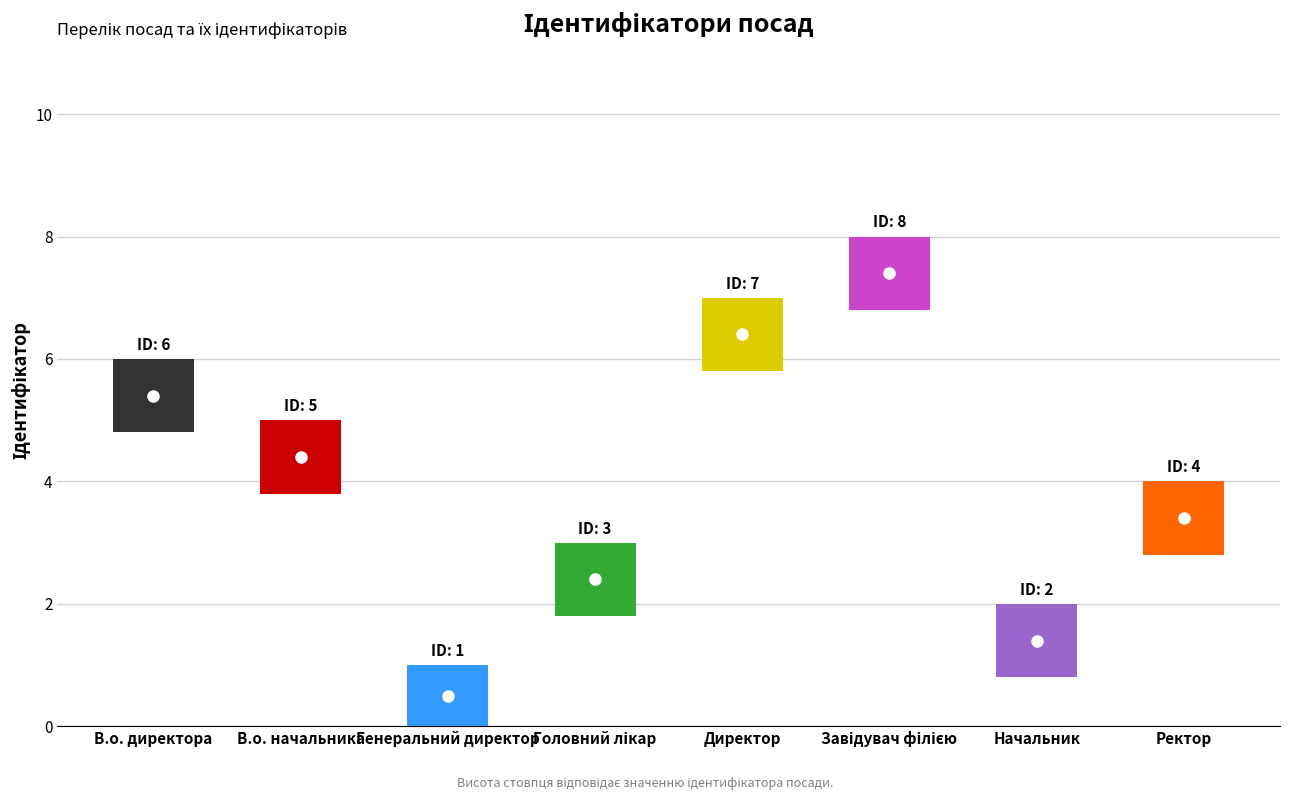

Where does the data first go above 5?

В.о. директора